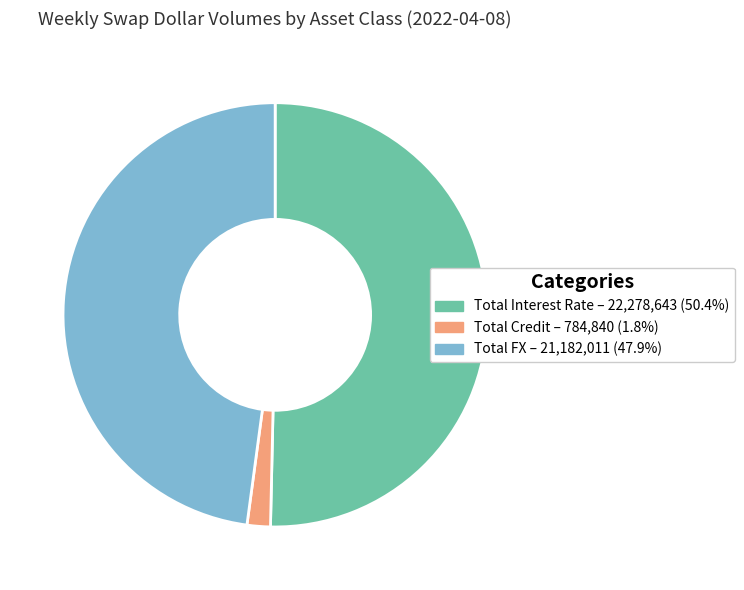

Does Total Interest Rate account for over 50% of the chart?

Yes